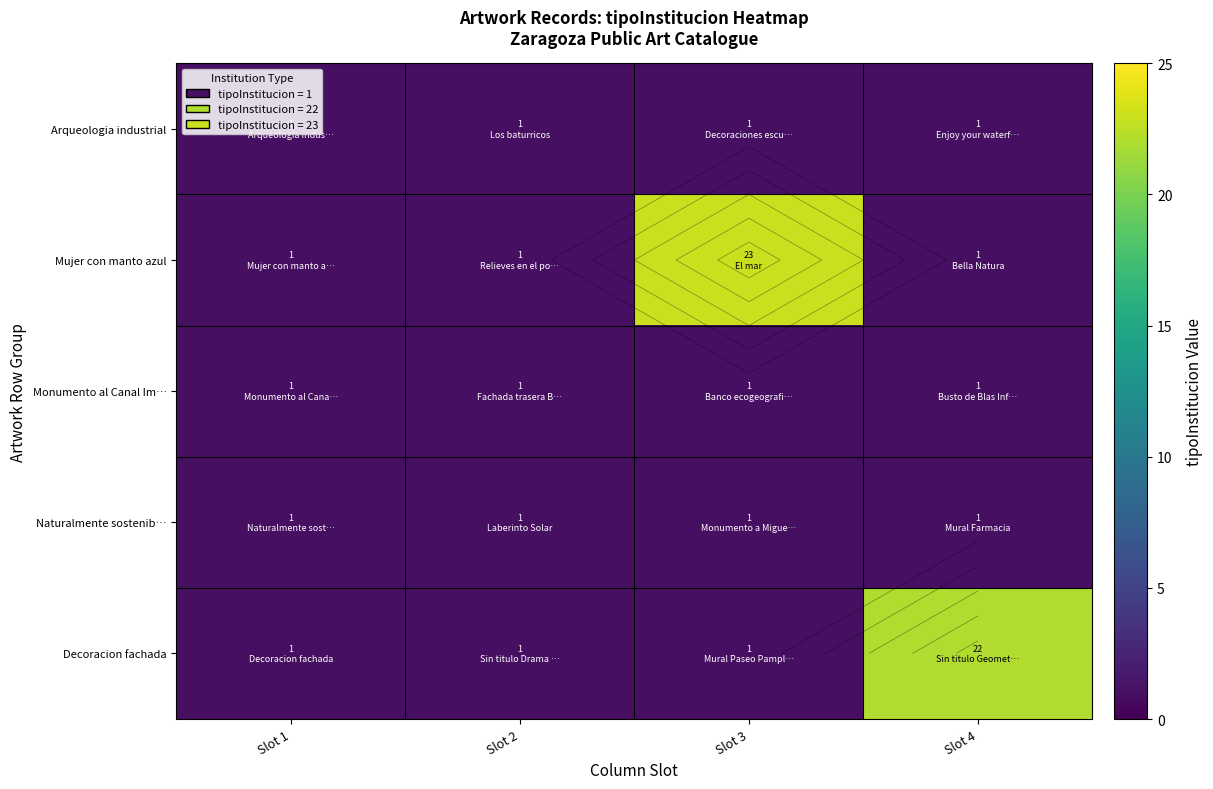

What is the average value of the Naturalmente sostenib… series?

1